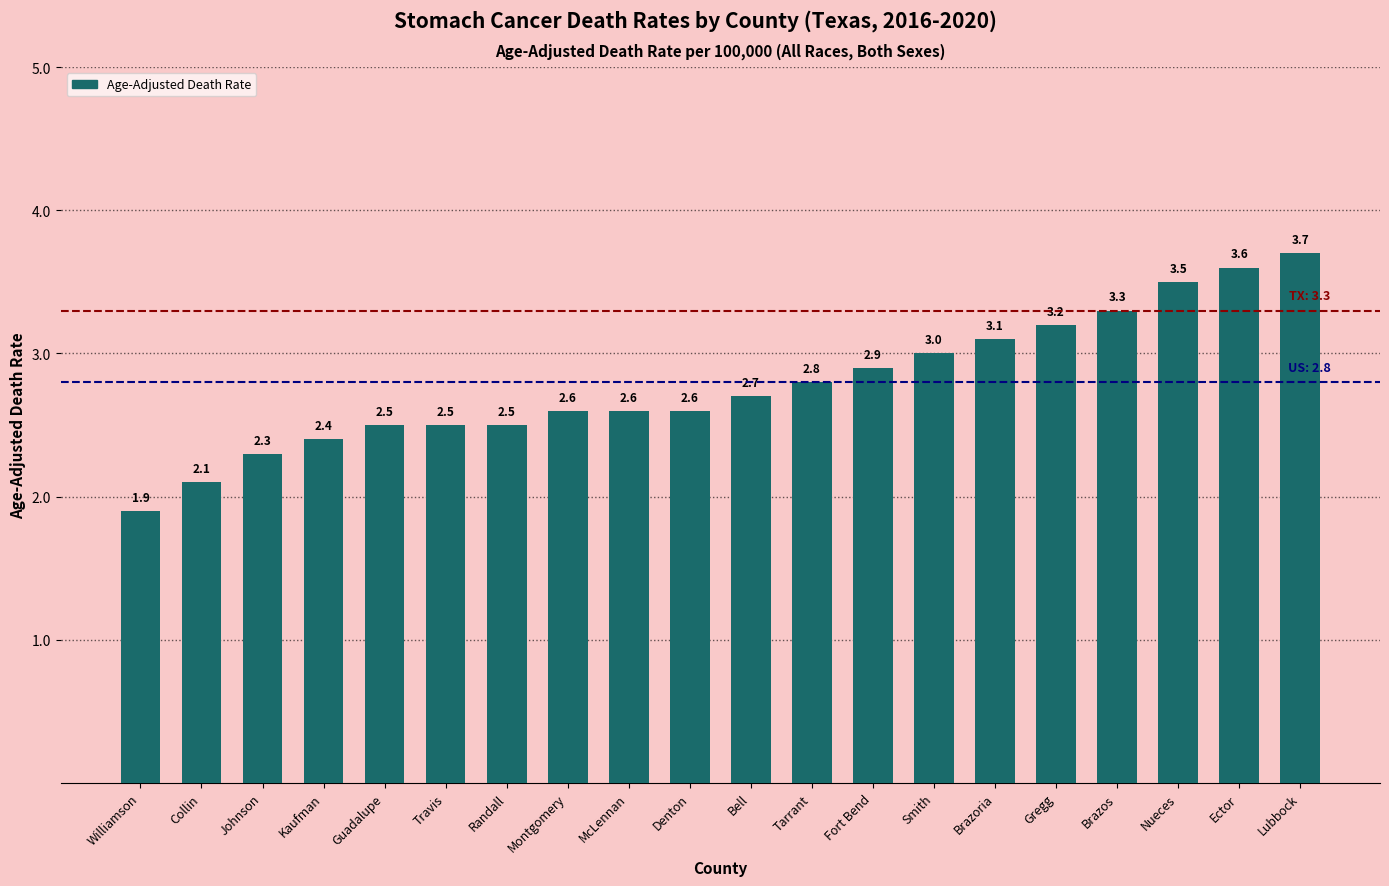

What is the value of the 12th bar from the left?

2.8